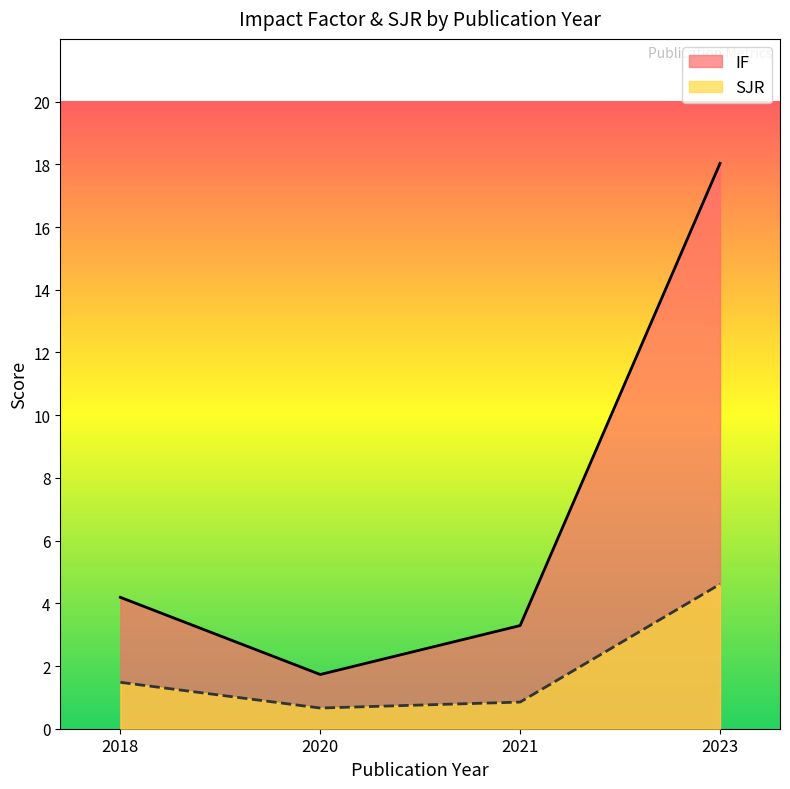

Is the value of SJR at 2021 greater than the value of IF at 2018?

No